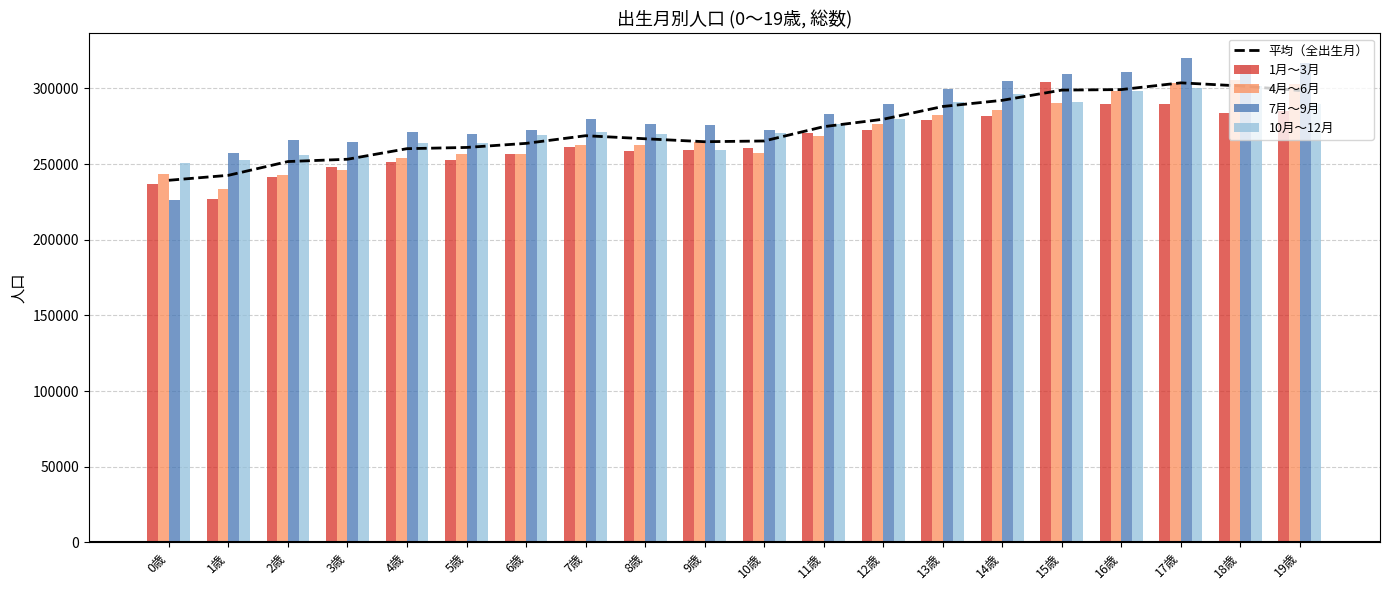

Count the number of data series in this chart.

5